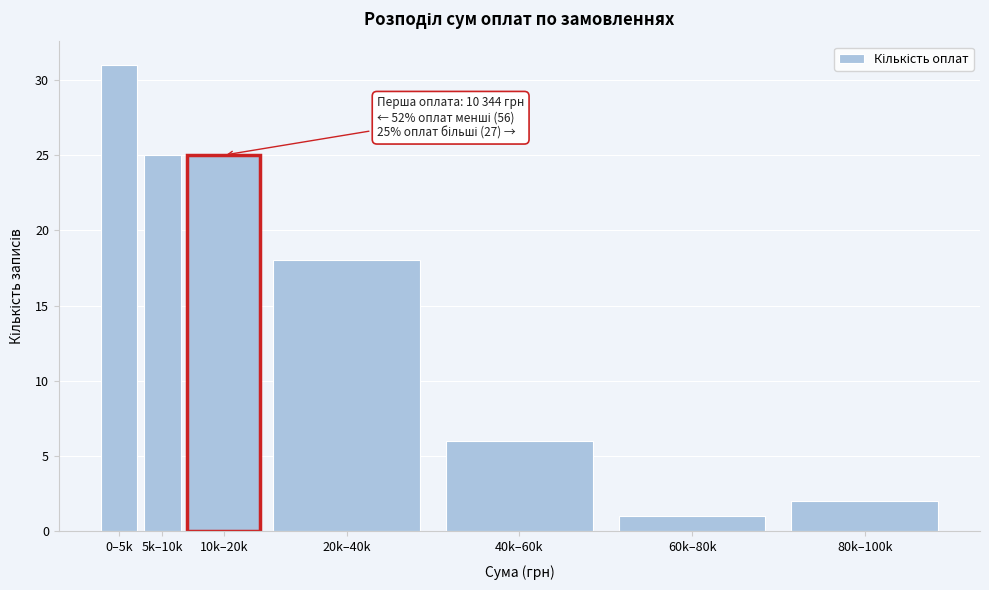

Reading left to right, list all the values displayed in this chart.

31	25	25	18	6	1	2